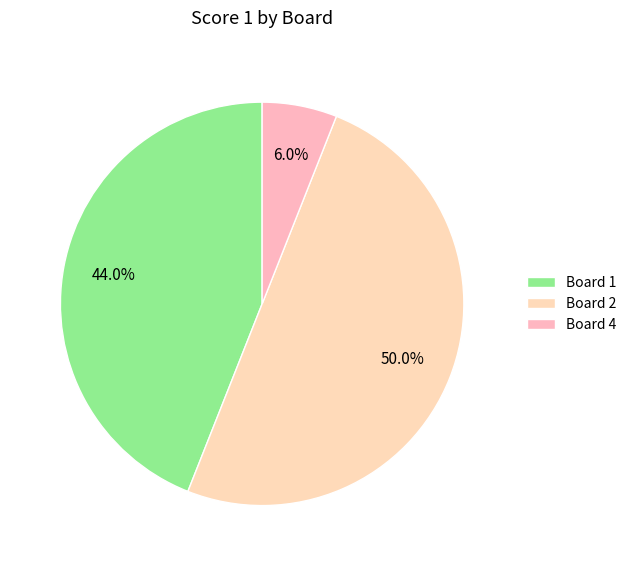

What is the smallest slice in the pie chart?

Board 4